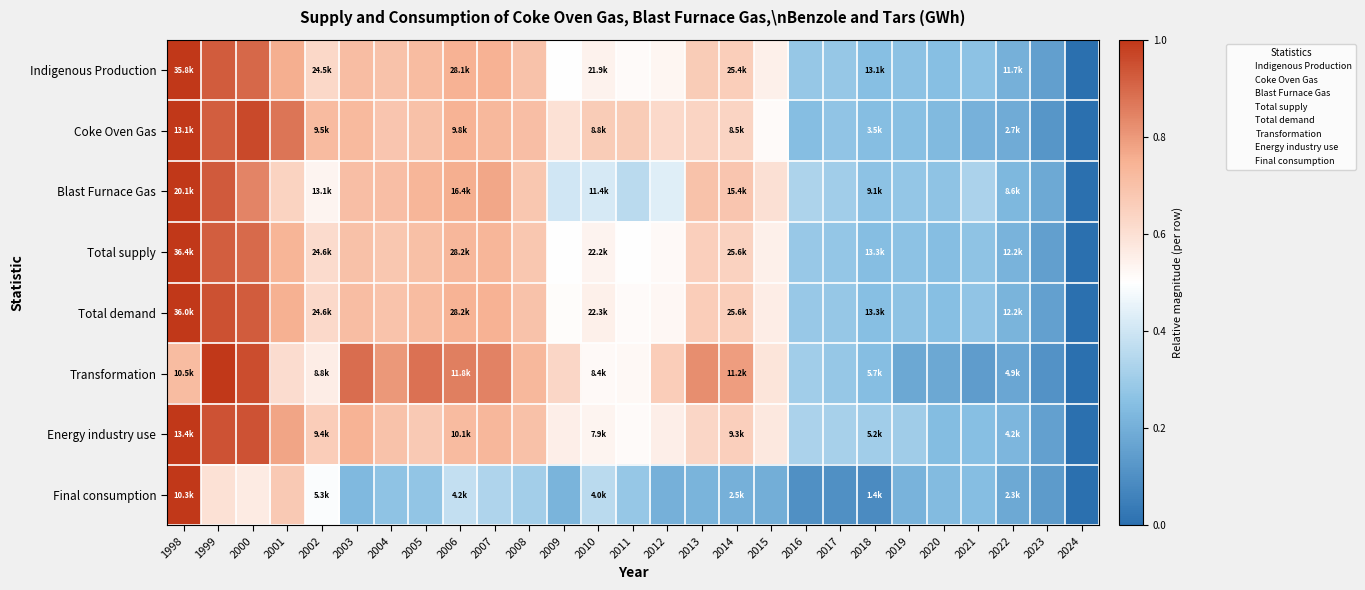

At which category is the sum across all series the highest?

1998